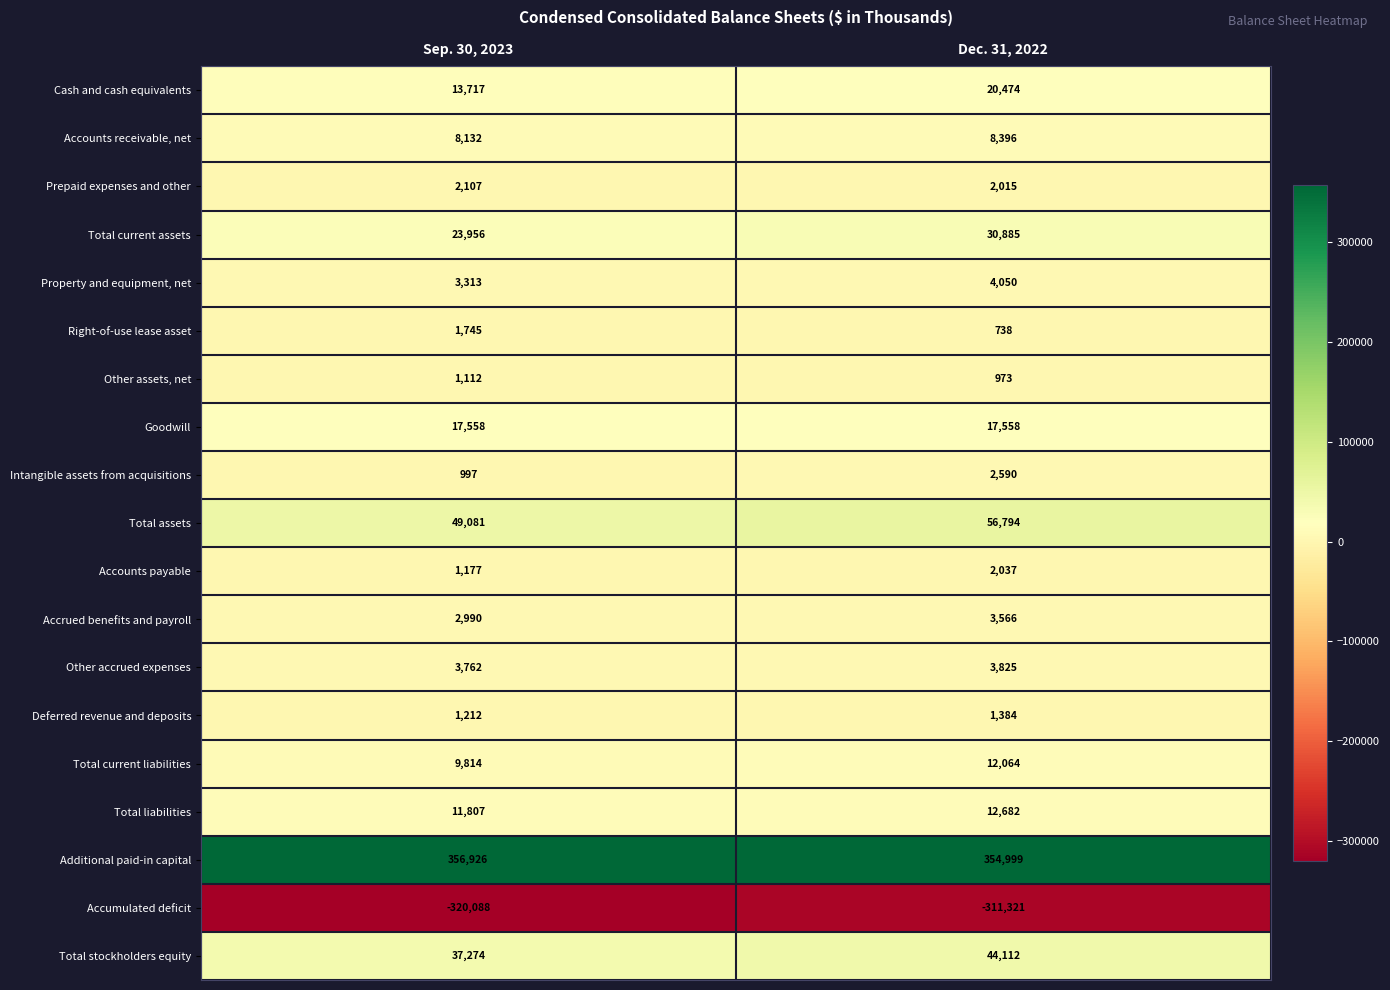

At which label is Accounts payable closest to 1607?

Sep. 30, 2023